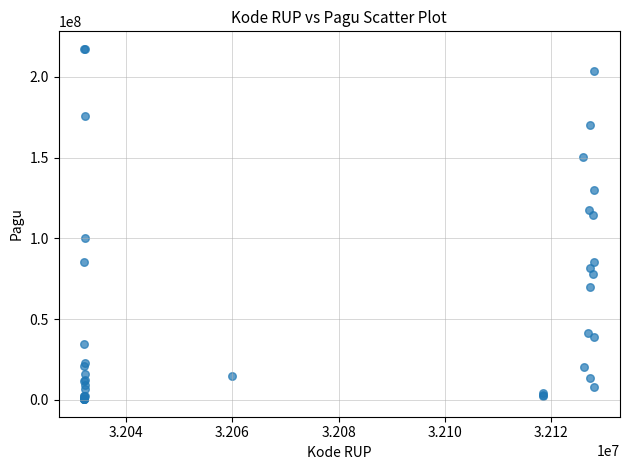

What Y value in the scatter plot is closest to 108830000?

114296000